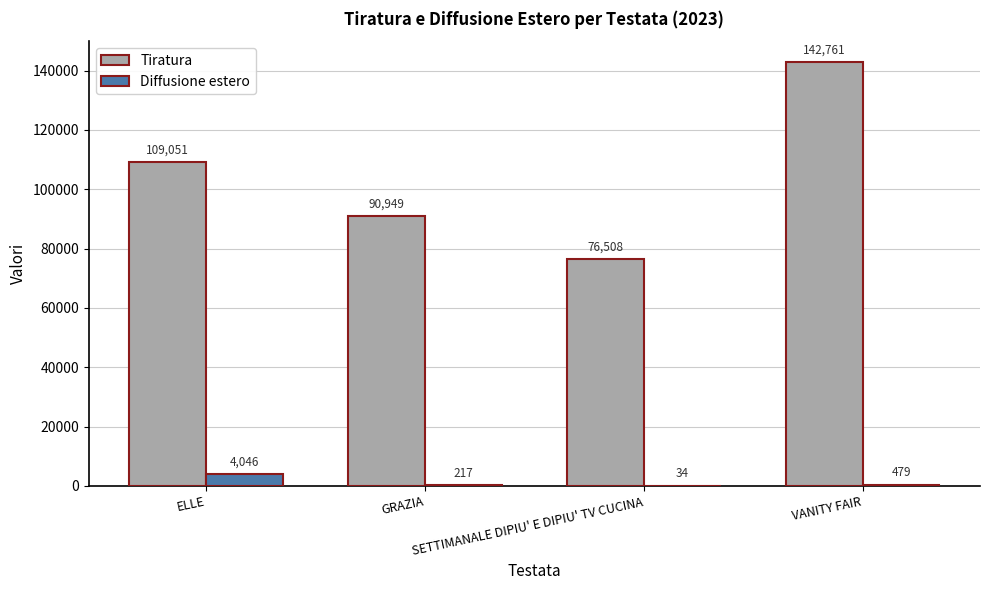

The Tiratura series shows 76508 at SETTIMANALE DIPIU' E DIPIU' TV CUCINA. True or false?

True